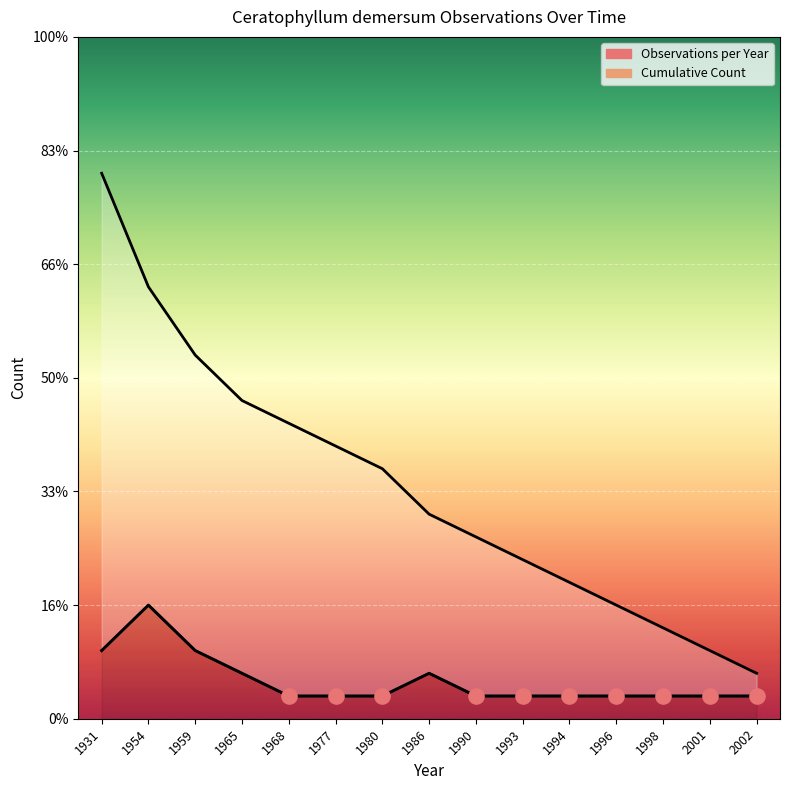

Which series has the largest total across all categories?

Cumulative Count